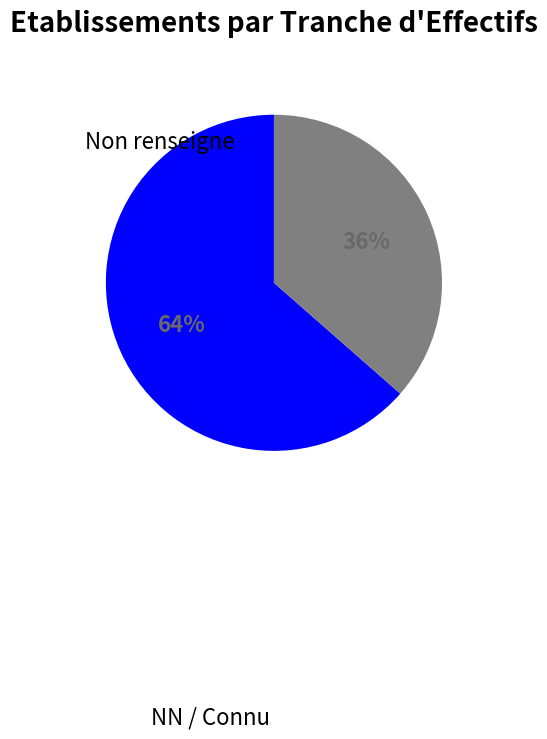

Does any single category account for the majority?

Yes